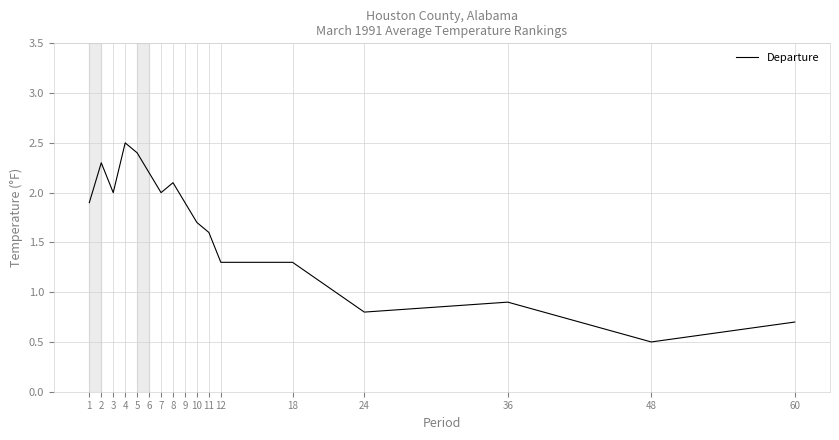

What is the change in value from 5 to 18?

-1.1